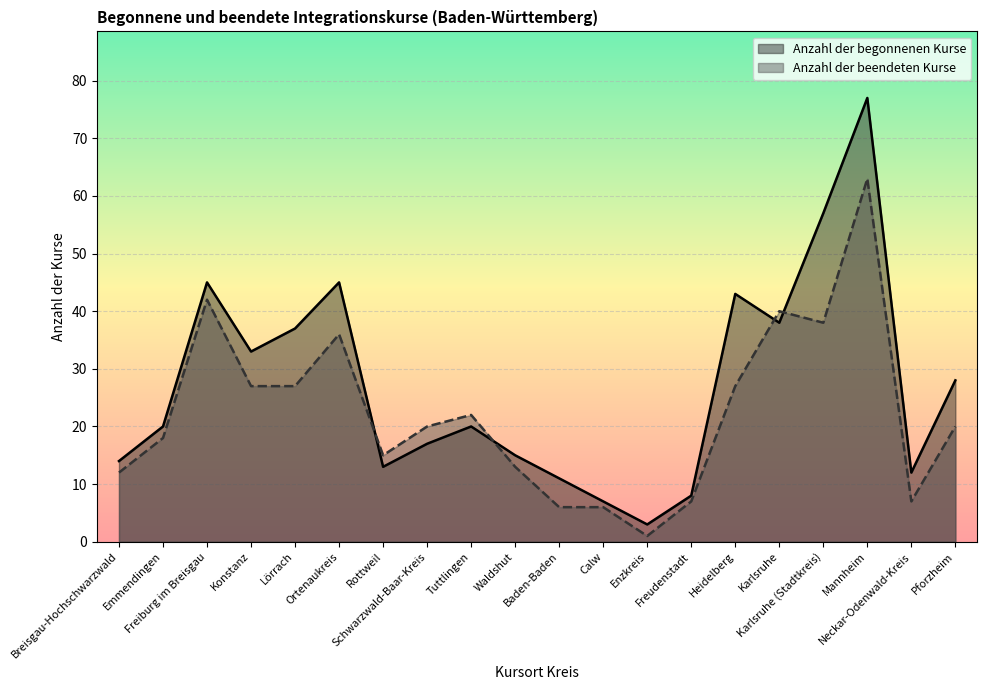

What position from the right is Baden-Baden?

10